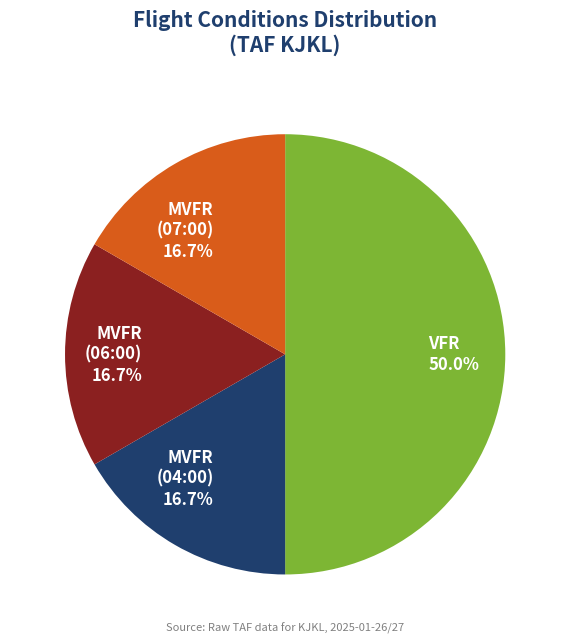

Is it true that MVFR (06:00) is 22% of the pie?

False